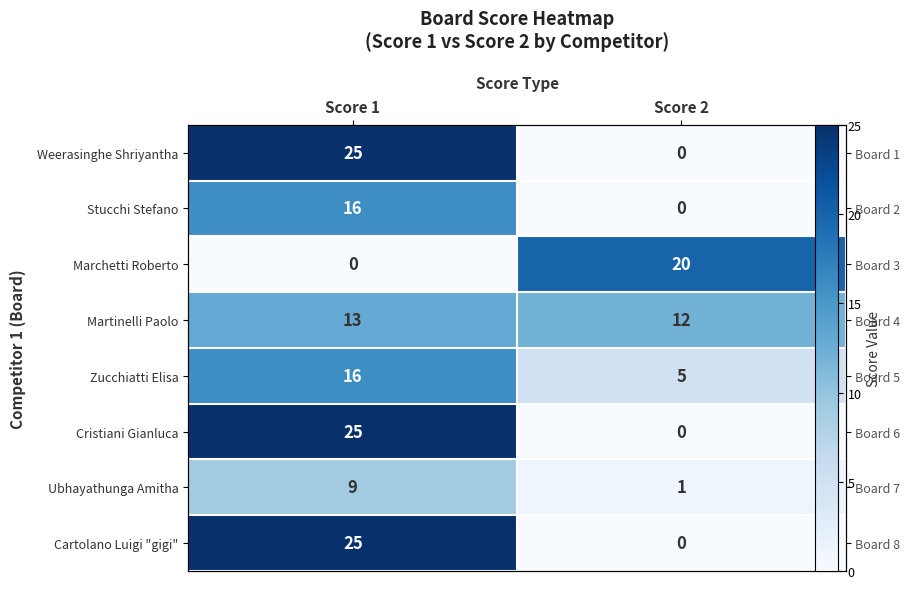

What is the total value across all series at Score 1?

129